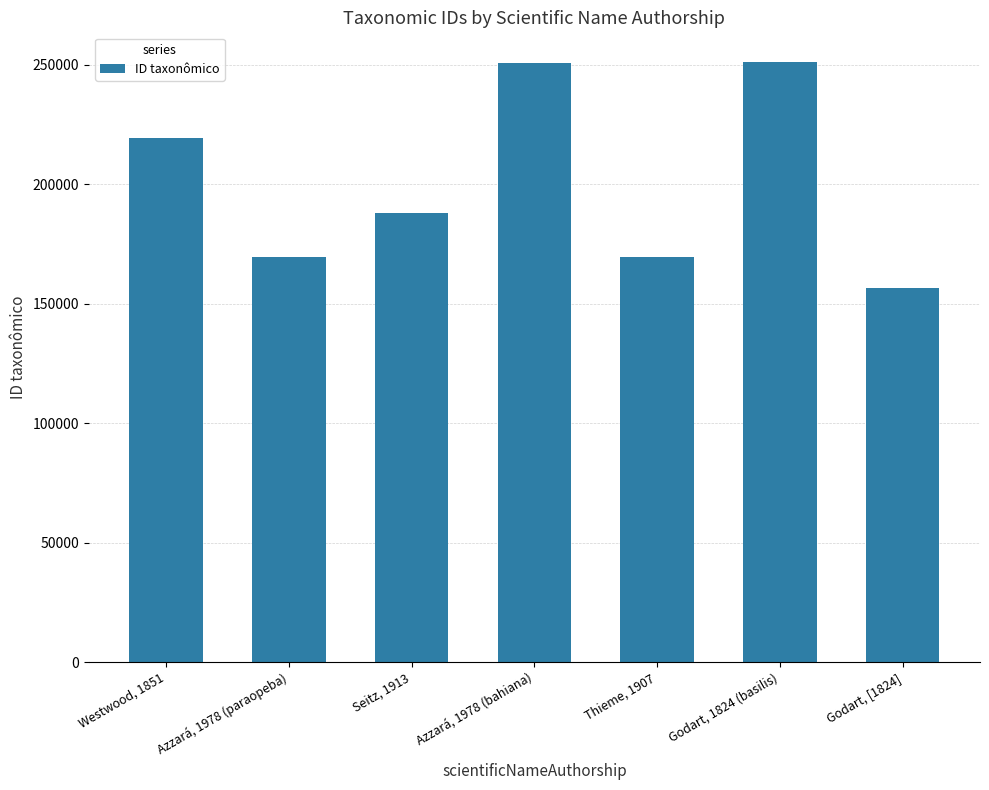

Read the value at Thieme, 1907.

169760